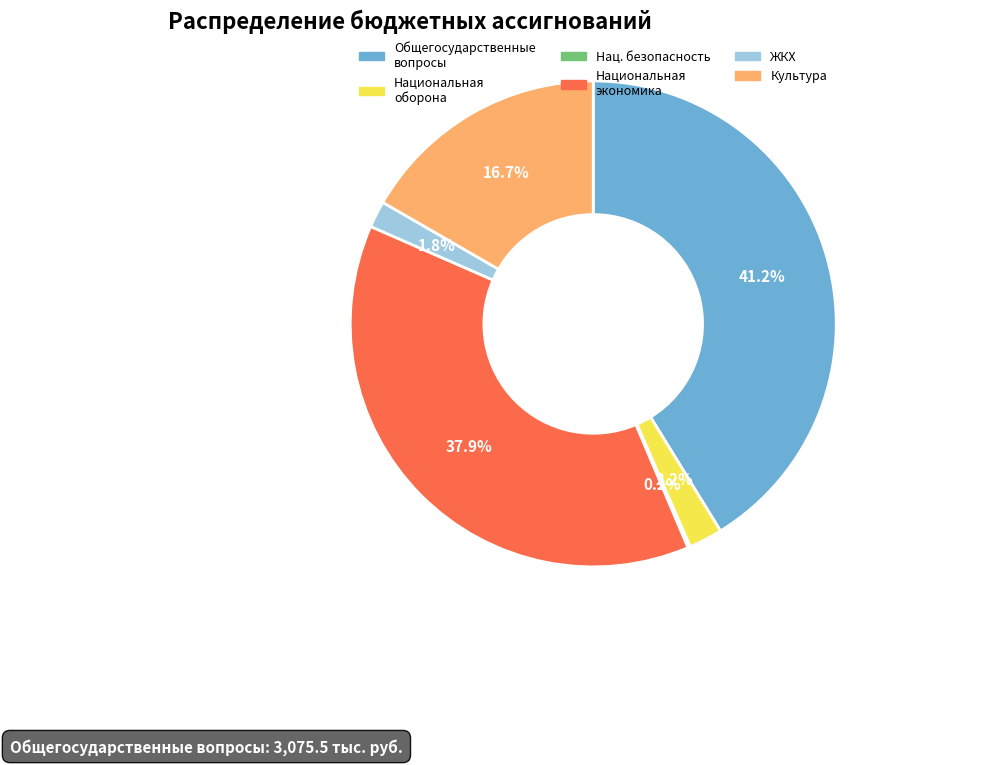

Does any single category account for the majority?

No